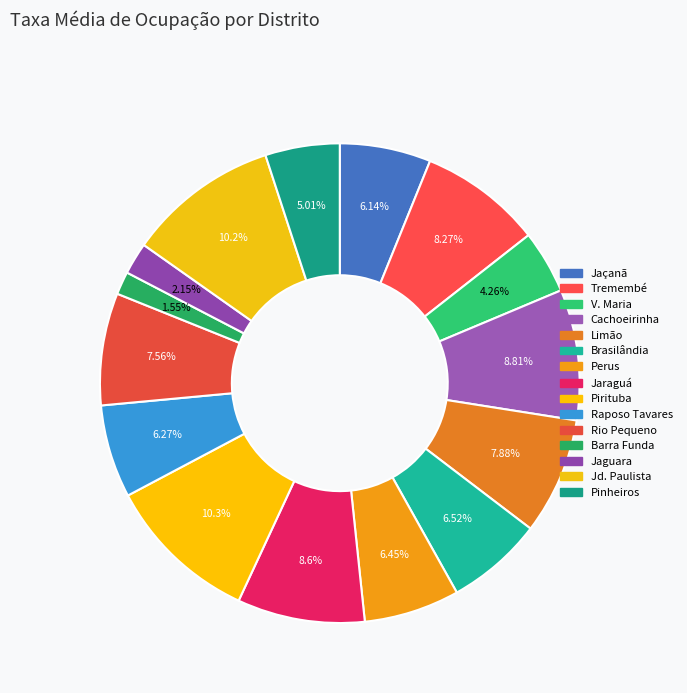

Does Jaçanã represent more than half of the total?

No